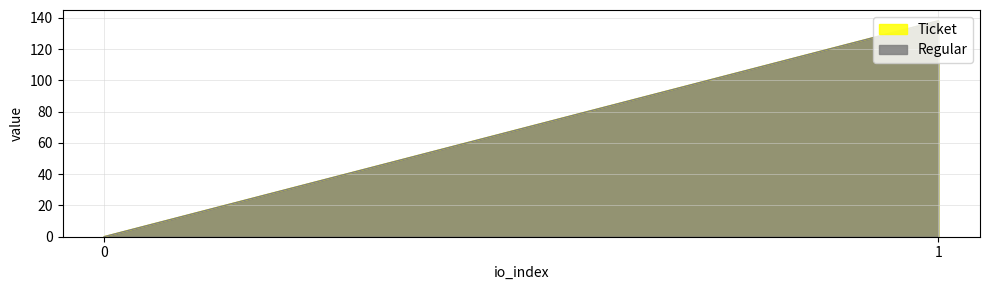

The value of Ticket at 1 is 138.2. True or false?

True